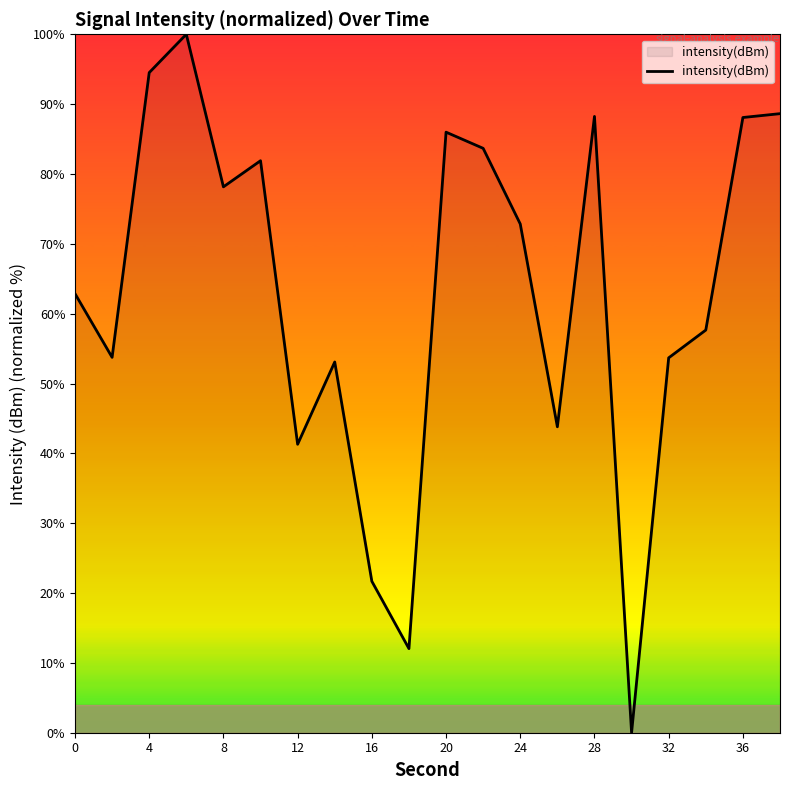

What is the maximum value shown in the chart?

100.0